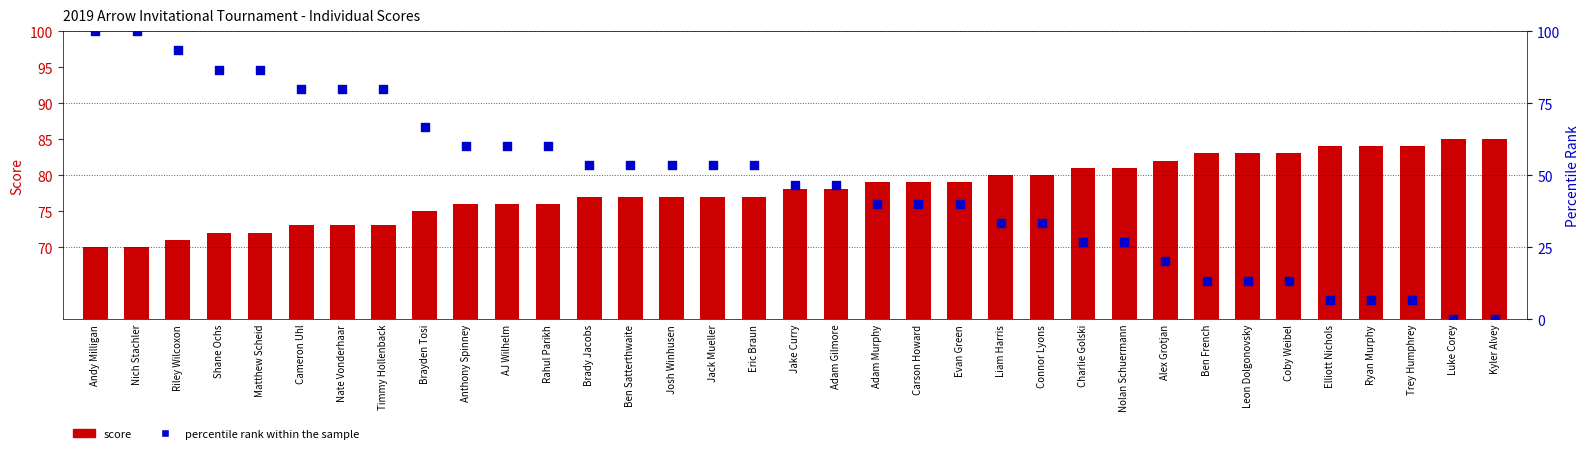

What are all the series names shown in the legend?

Score, Percentile rank within the sample